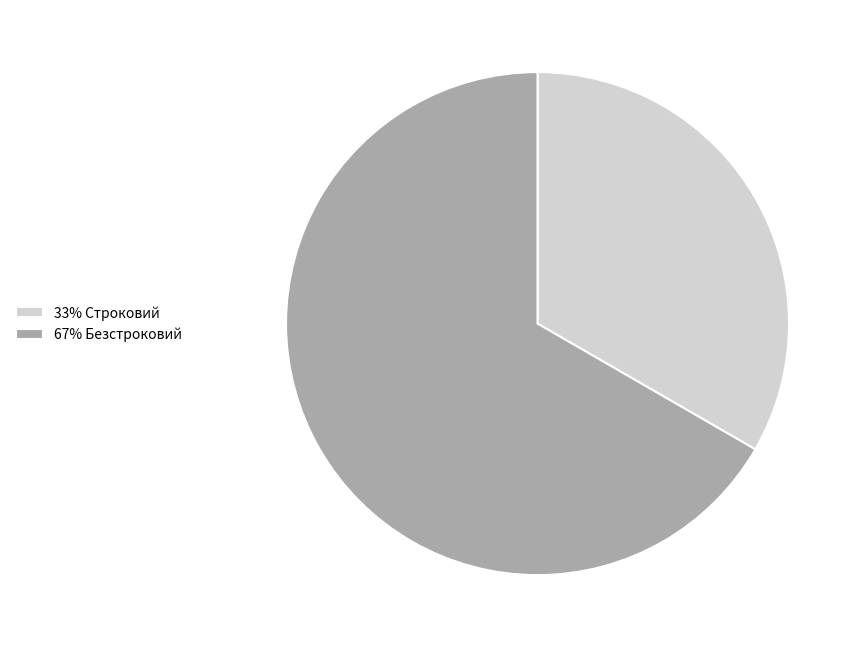

Is it true that 67% Безстроковий is 67% of the pie?

True